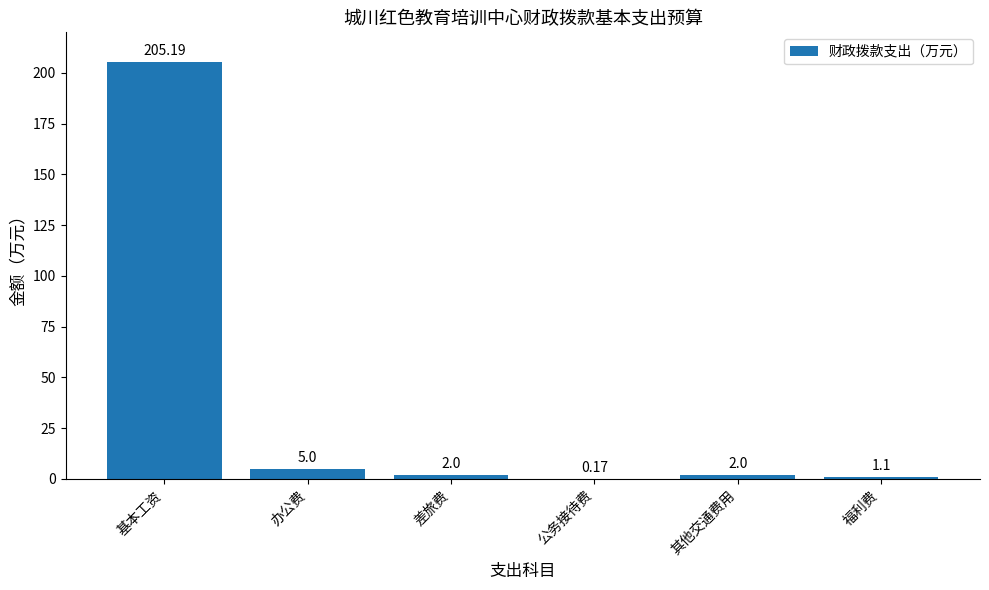

At which category does the chart reach its peak across all series?

基本工资